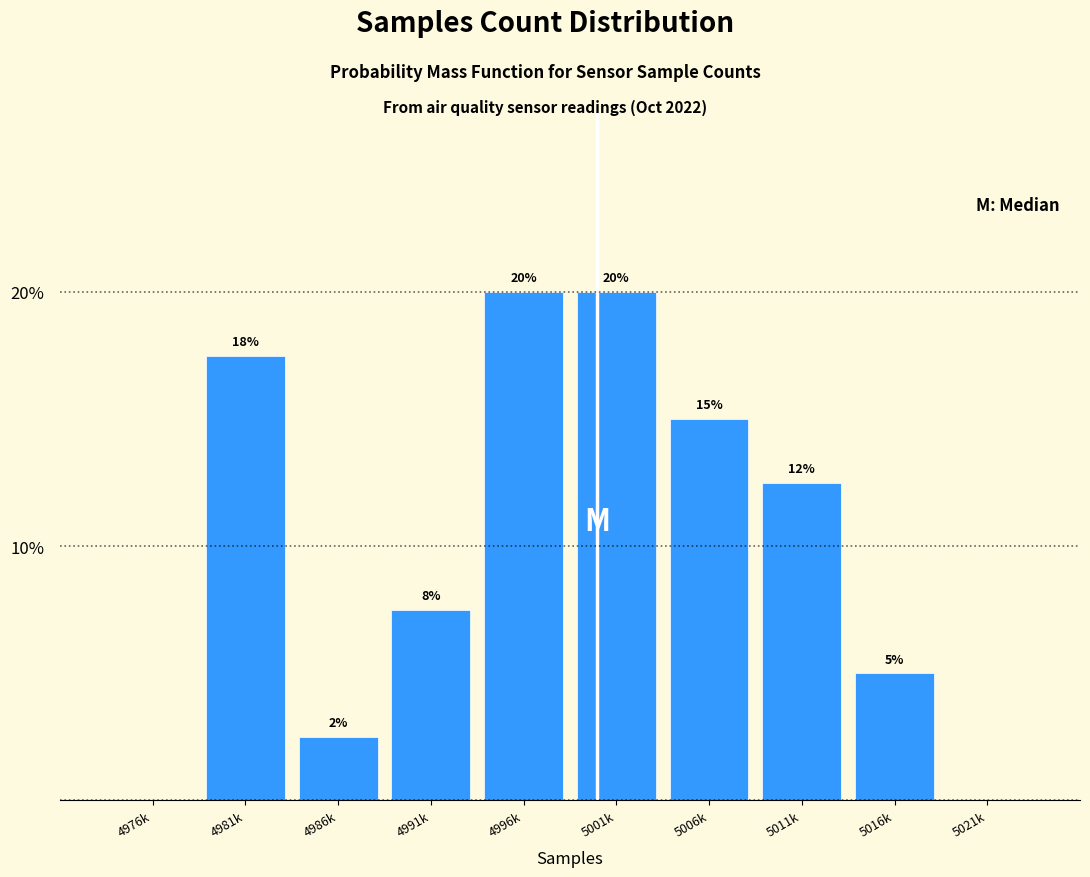

The value at 4996k is 20.0. True or false?

True